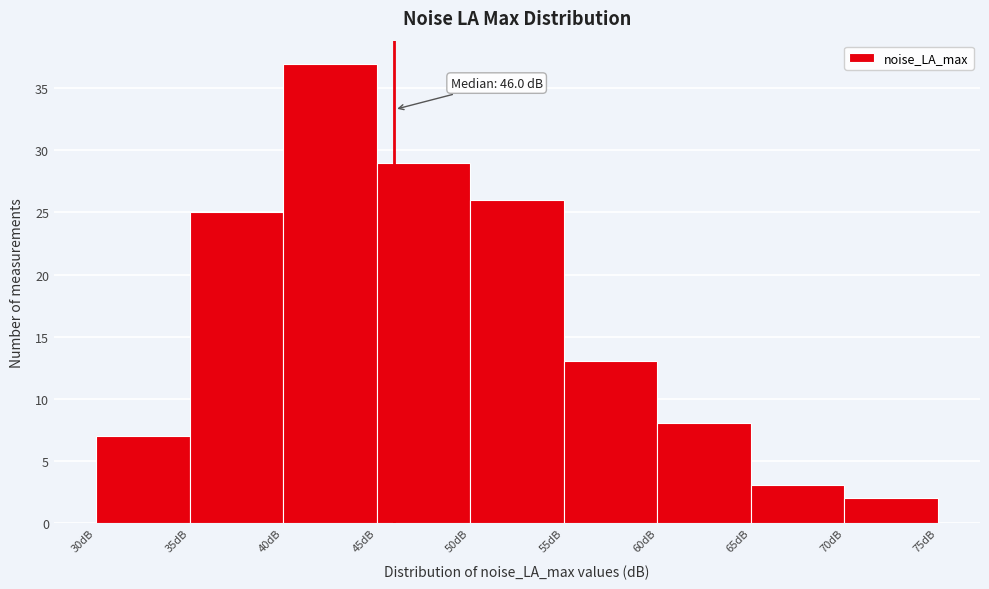

Which range on the x-axis has the tallest bar?

40 to 45